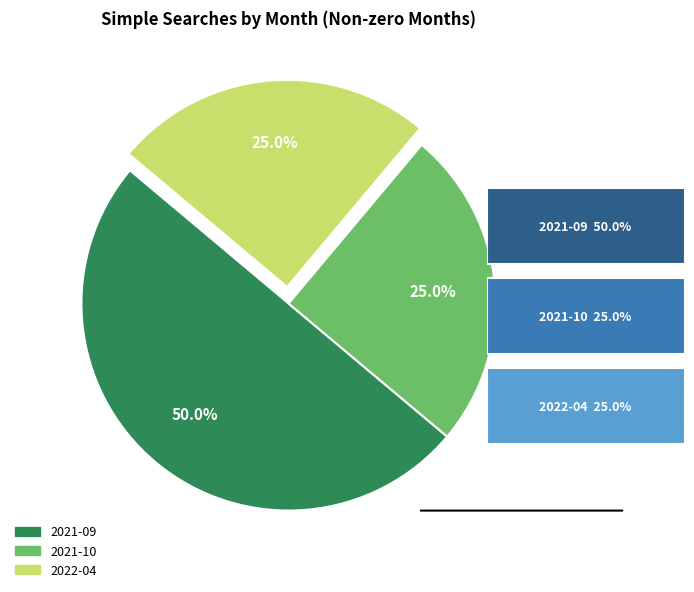

What percentage is the 2021-10 slice, to the nearest percent?

25%